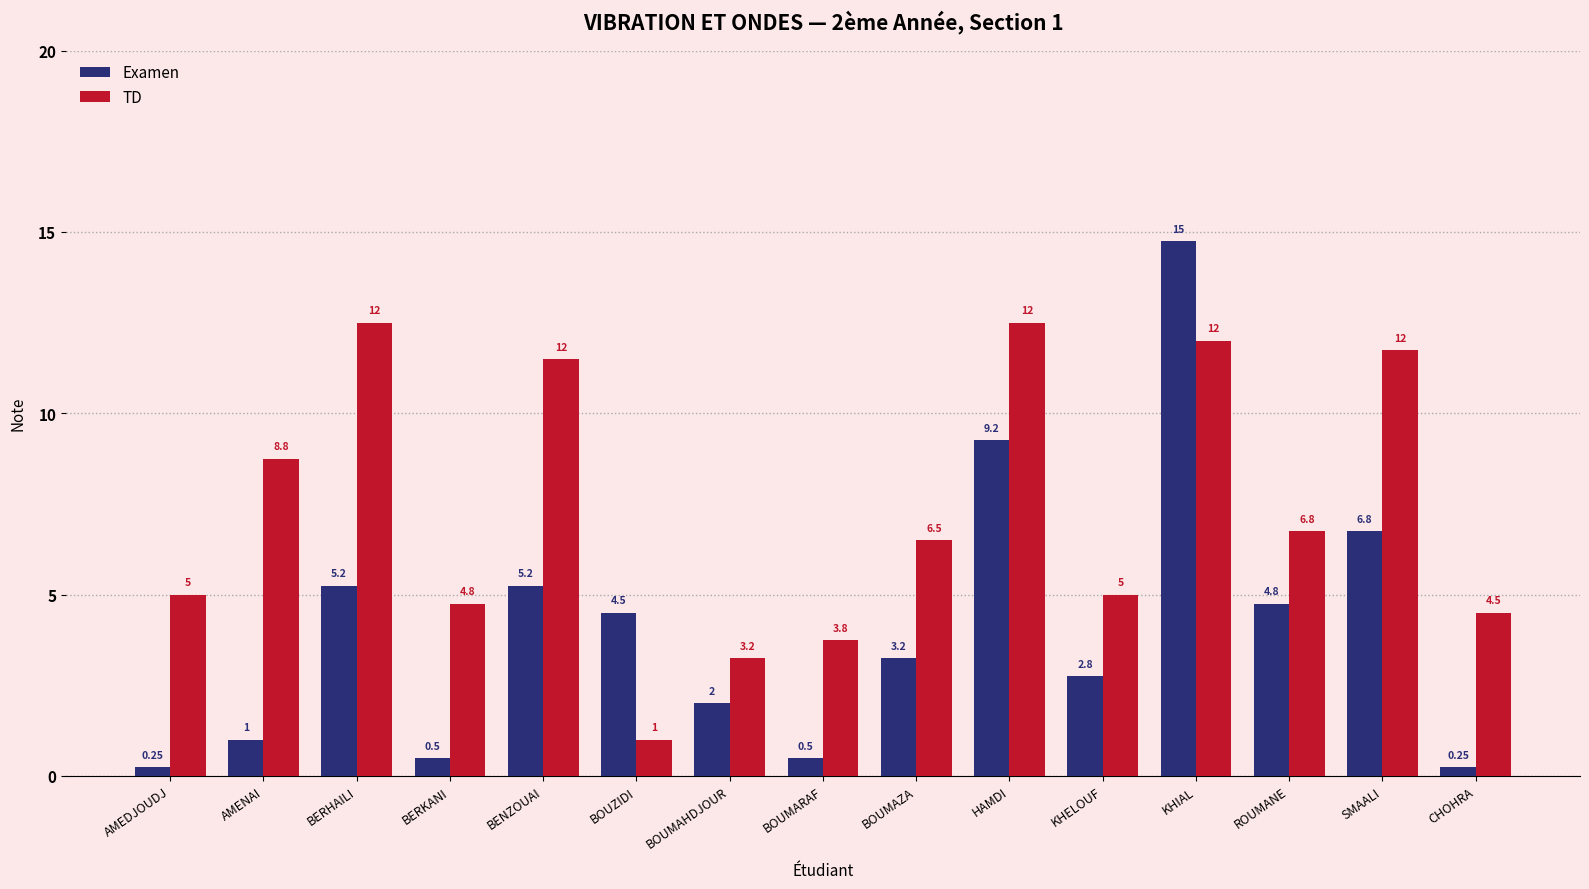

What is the total value across all series at CHOHRA?

4.8